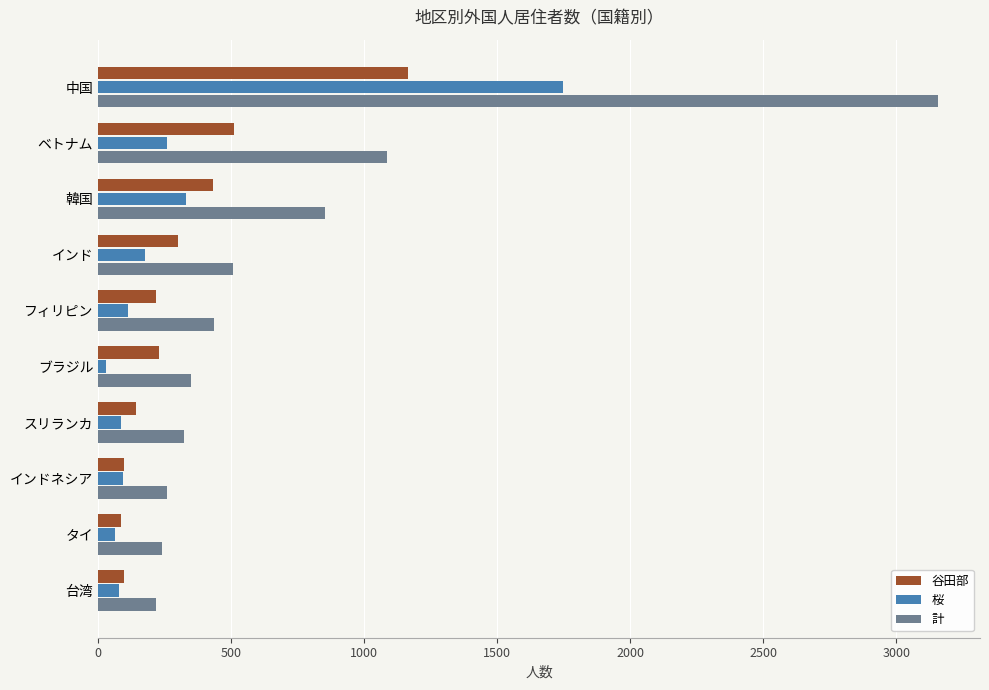

What is the sum of the 谷田部 values at 中国 and インド?

1463